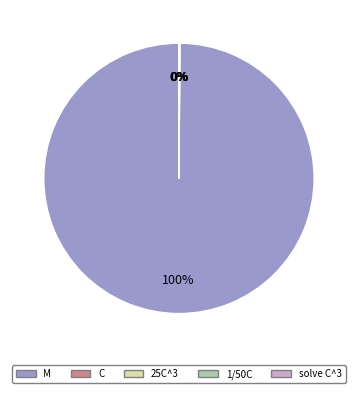

To the nearest percent, what is the difference between the largest and smallest slice percentages?

100%